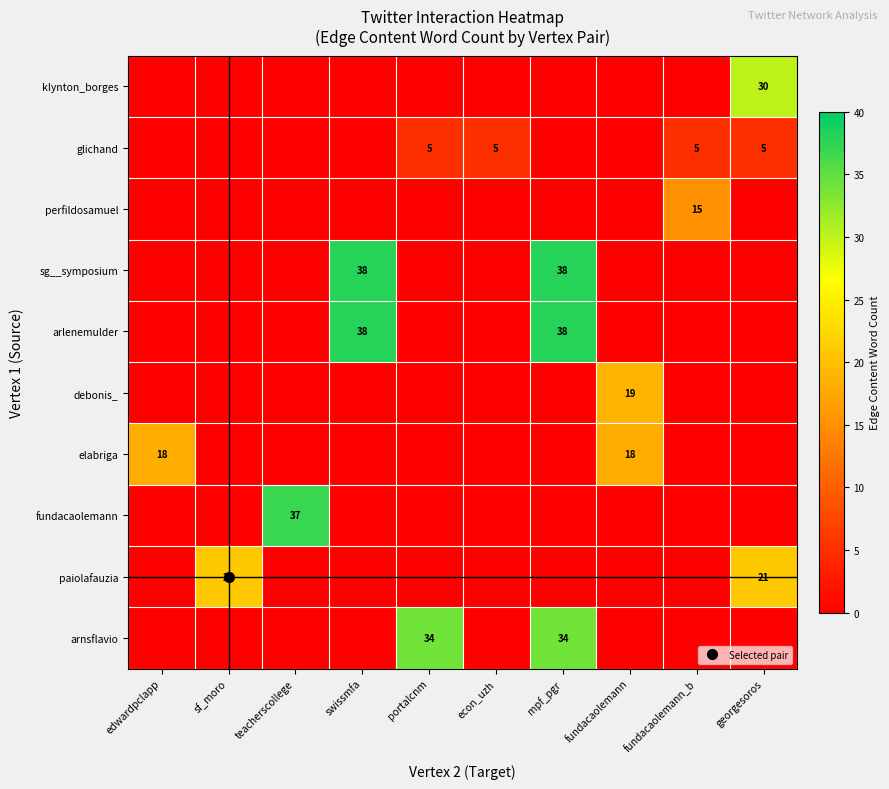

At which category does the chart reach its minimum across all series?

edwardpclapp